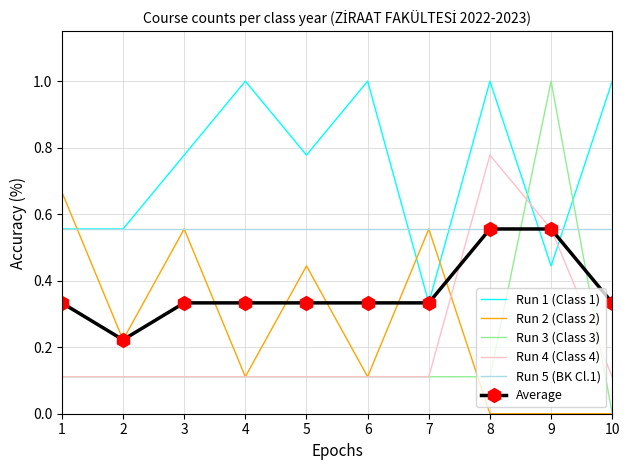

Is it true that Run 2 (Class 2) equals 0.0 at 10?

True